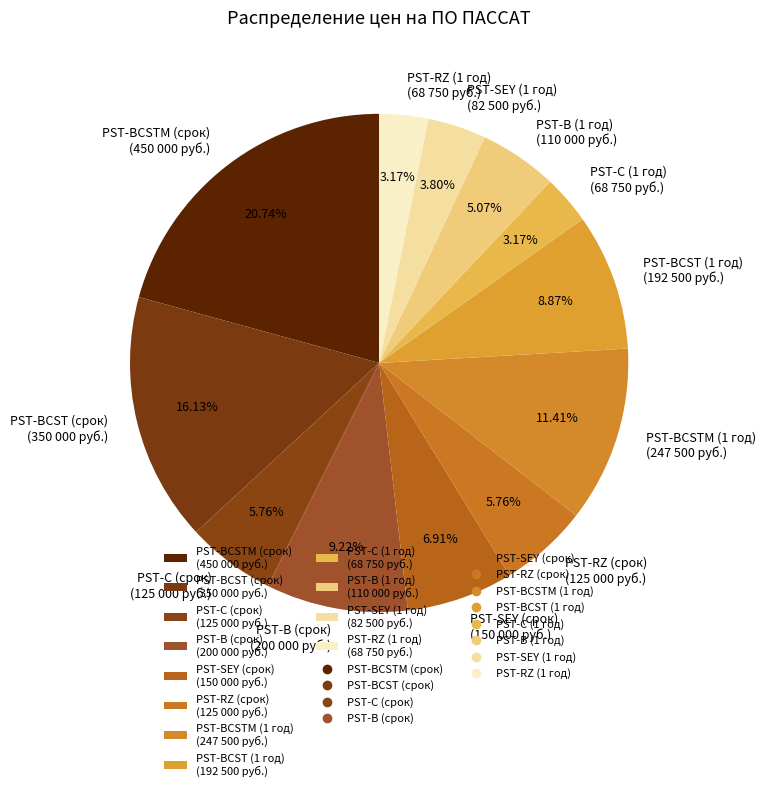

Is the sum of PST-C (срок) (125 000 руб.) and PST-BCST (срок) (350 000 руб.) greater than half?

No